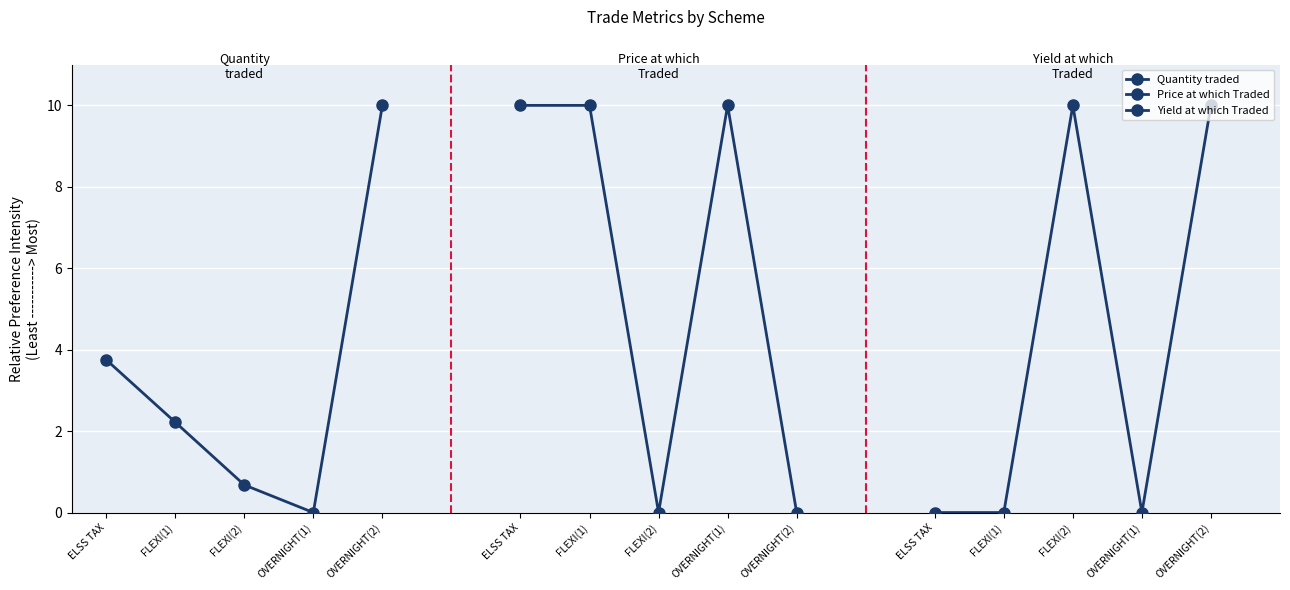

Which series ends up on top after the final intersection of Yield at which Traded and Price at which Traded?

Yield at which Traded